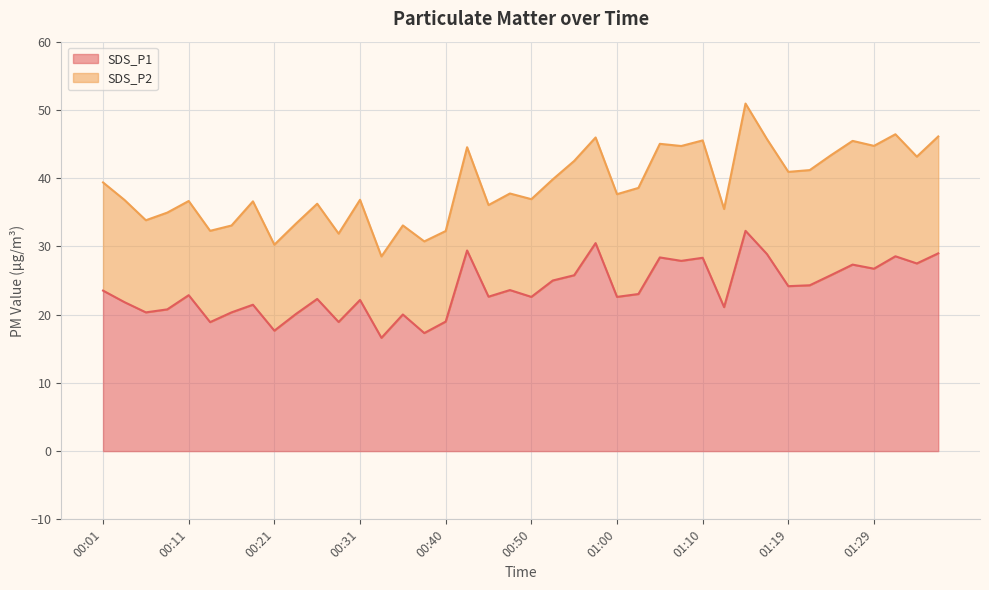

List the labels in order of value, largest first.

01:15, 00:57, 00:43, 01:37, 01:17, 01:32, 01:05, 01:10, 01:07, 01:34, 01:27, 01:29, 01:24, 00:55, 00:53, 01:22, 01:19, 00:48, 00:01, 01:02, 00:11, 00:45, 00:50, 01:00, 00:26, 00:31, 00:04, 00:18, 01:12, 00:09, 00:06, 00:16, 00:23, 00:35, 00:40, 00:28, 00:13, 00:21, 00:38, 00:33